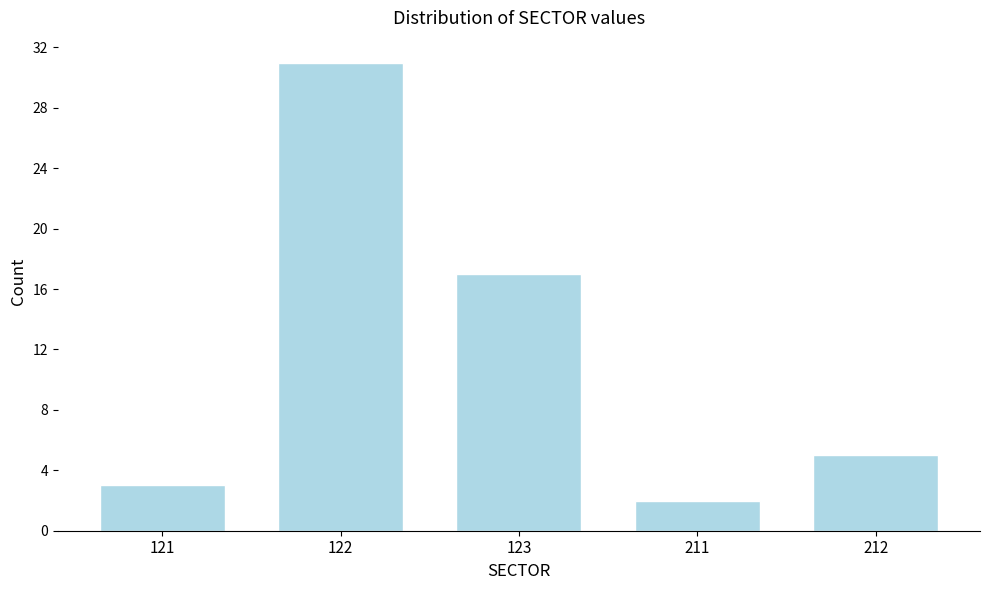

Reading left to right, list all the values displayed in this chart.

3	31	17	2	5